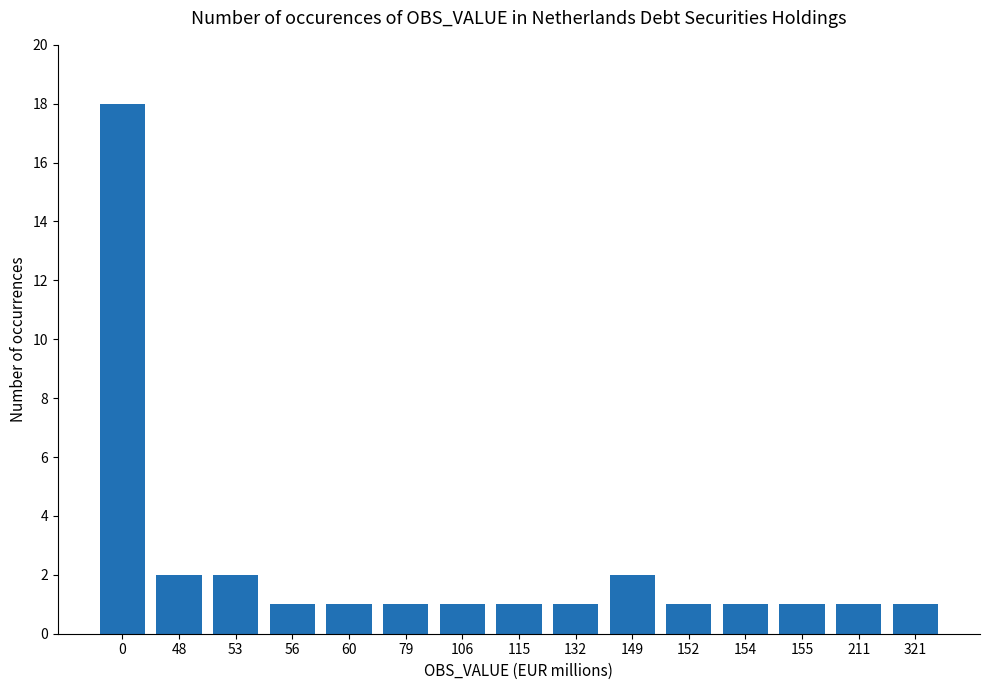

What is the maximum value shown in the chart?

18